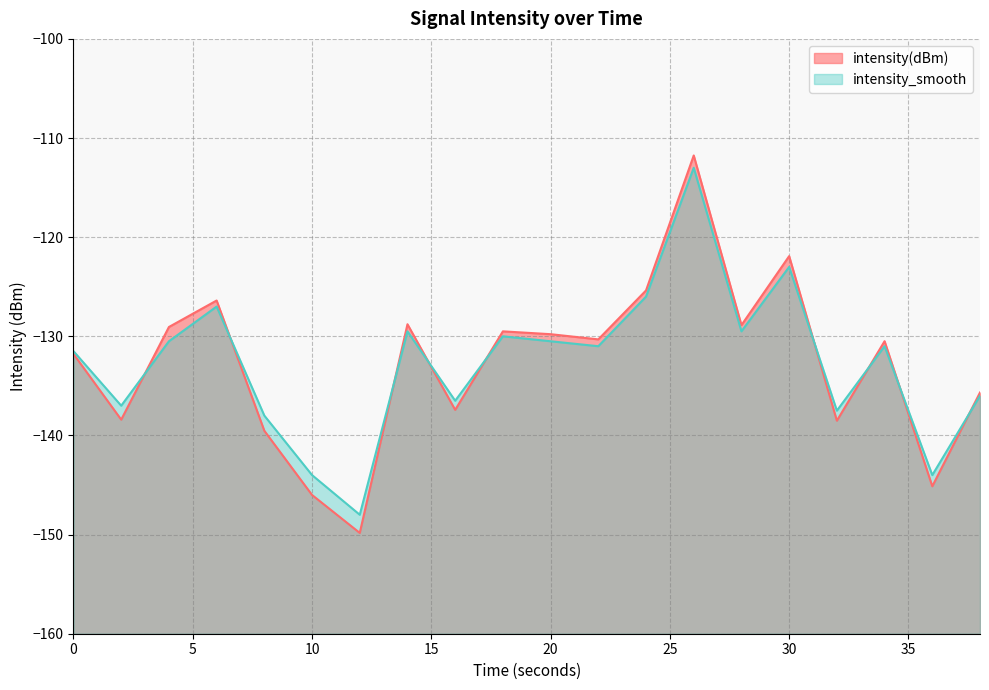

Is it true that intensity(dBm) equals -129.5 at 18?

True